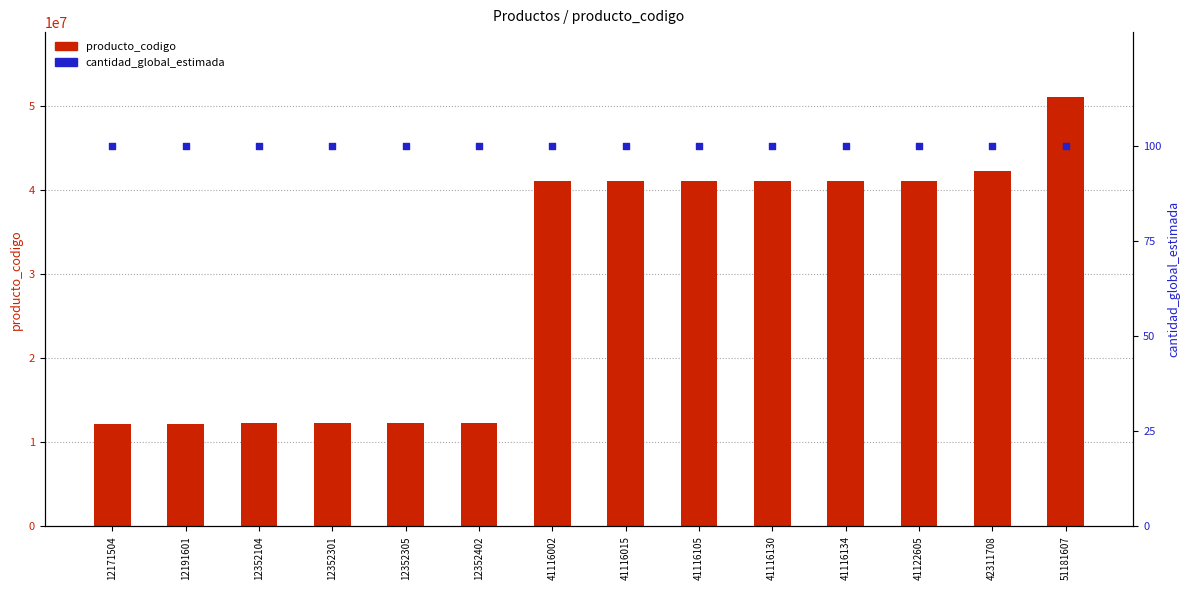

Which series reaches the maximum Y coordinate?

producto_codigo